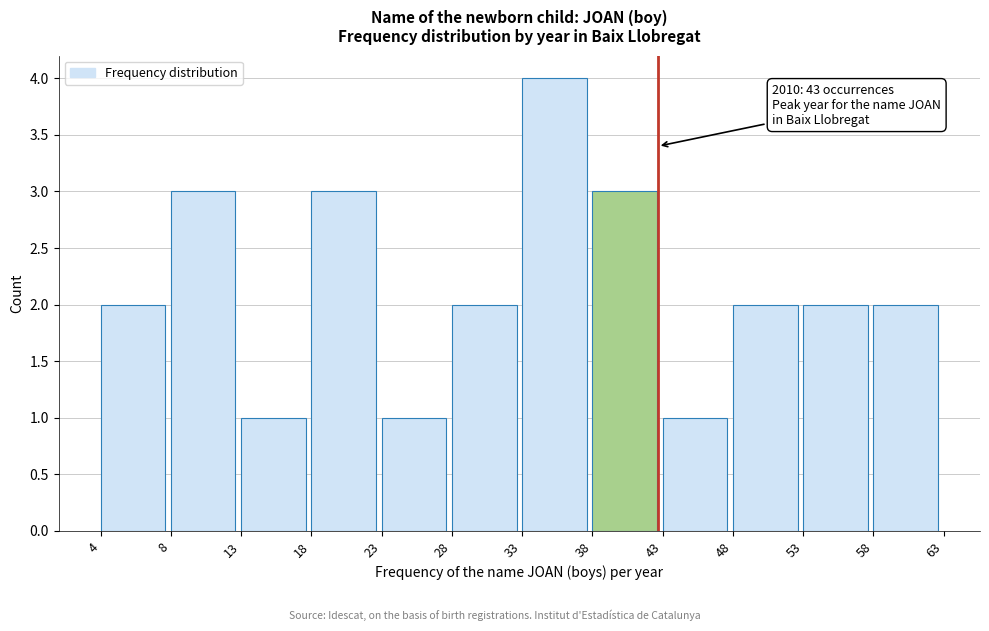

Reading right to left, list all the values displayed in this chart.

2	2	2	1	3	4	2	1	3	1	3	2